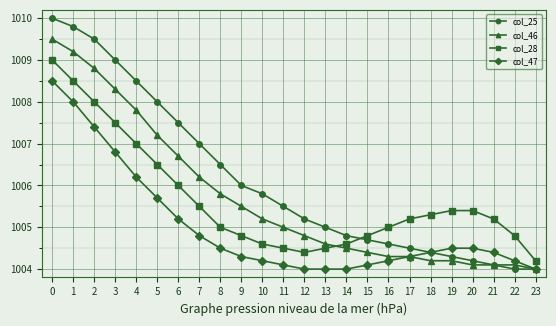

How many lines are shown in the chart?

4